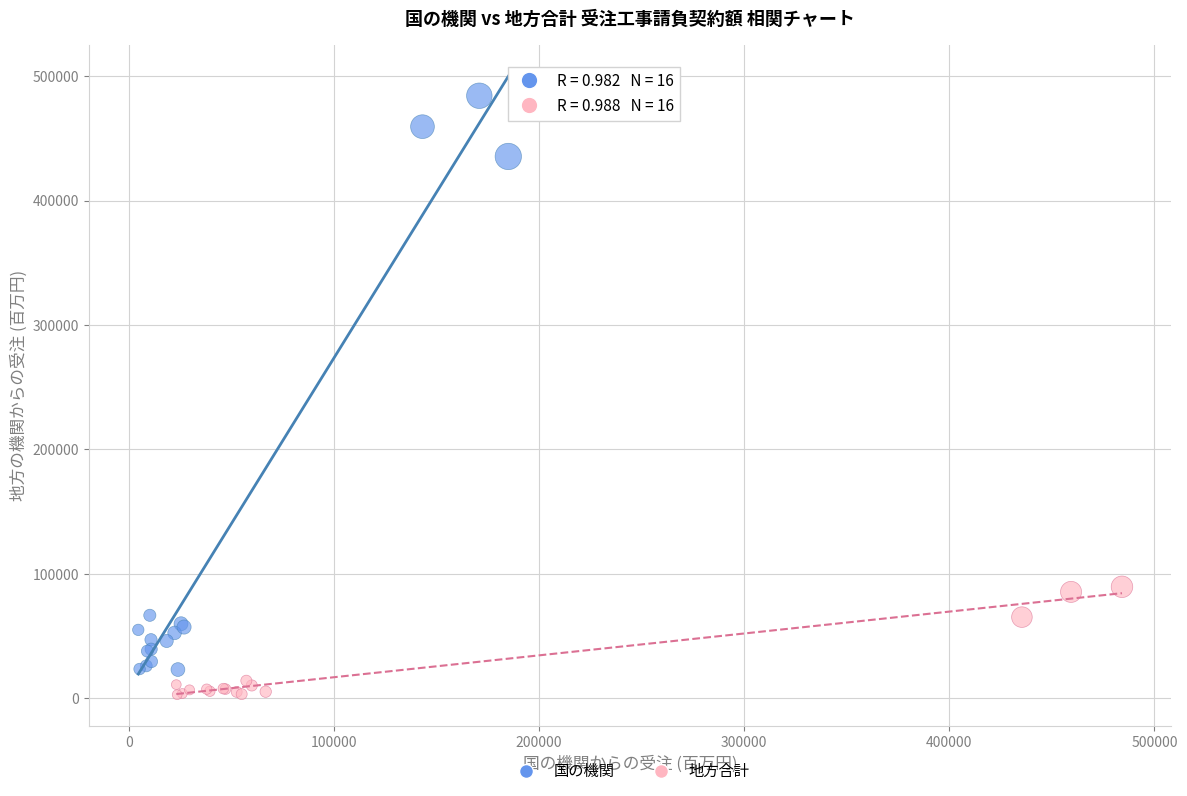

Which series has the largest Y range (max minus min)?

国の機関